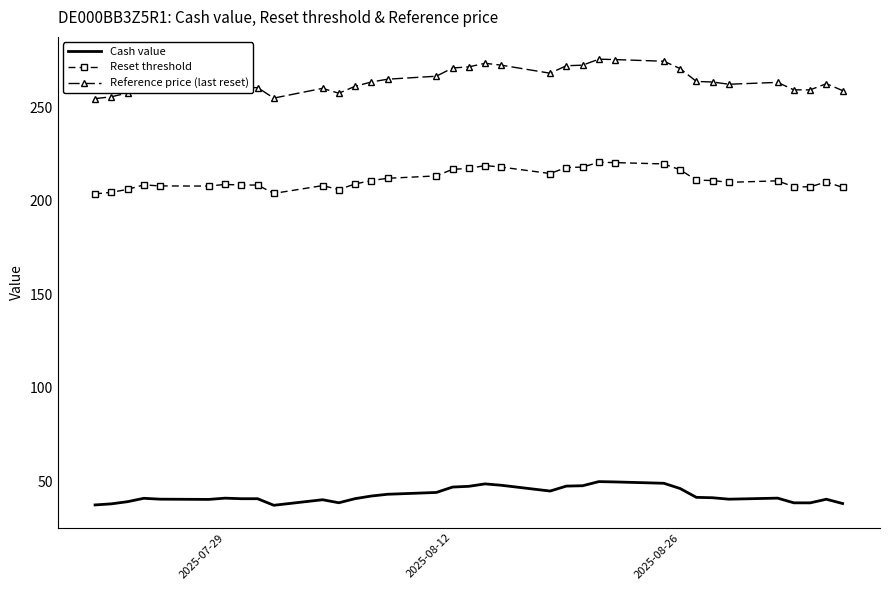

True or false: Reset threshold and Cash value cross at least once.

False